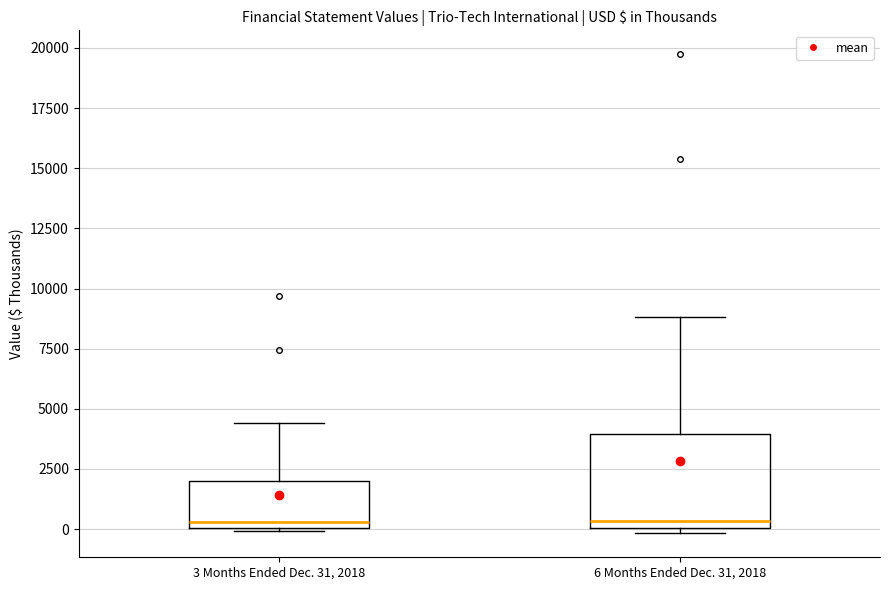

Reading left to right, transcribe this box plot: for each box, give where its median line is, the range the box spans, and where its two whiskers end, as read against the y-axis. The values are not printed on the chart, so give them approximately, as read against the axis.

3 Months Ended Dec. 31, 2018: median 500, box 0 to 2000, whiskers 0 to 4500
6 Months Ended Dec. 31, 2018: median 500, box 0 to 4000, whiskers 0 (just below the box's lower edge) to 9000